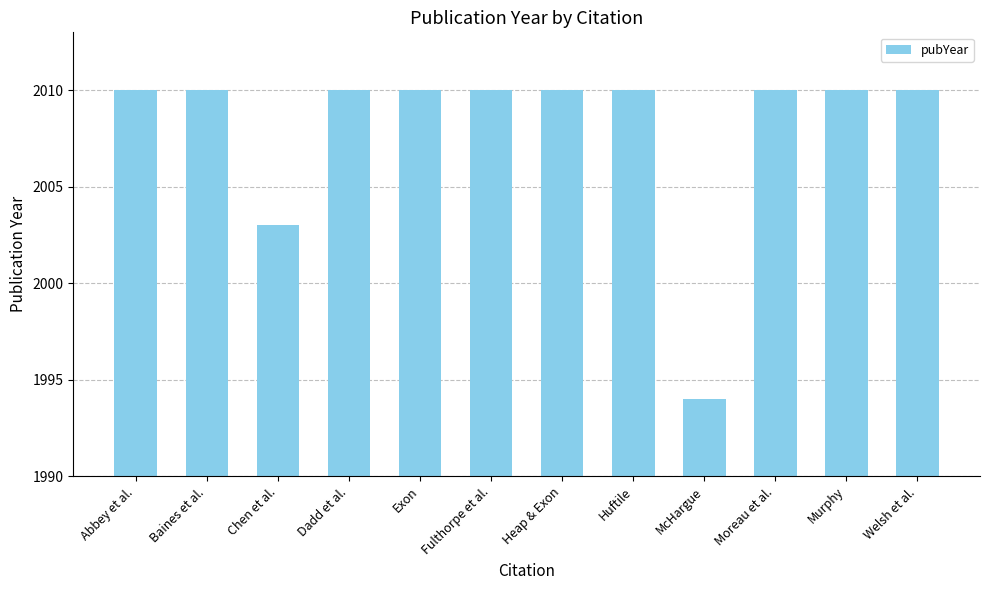

Which category has the lowest value across all series?

McHargue